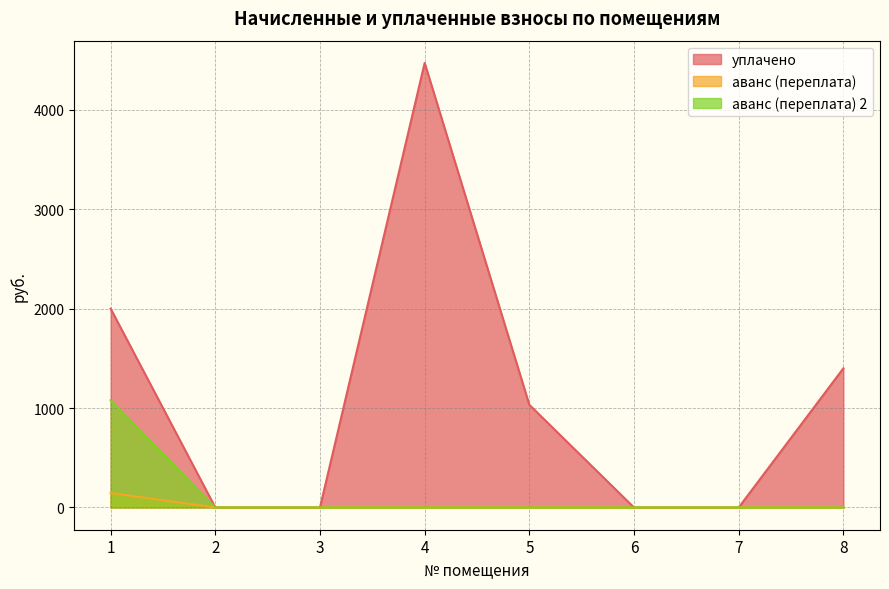

True or false: аванс (переплата) has a value of 67.4 at 4.

False